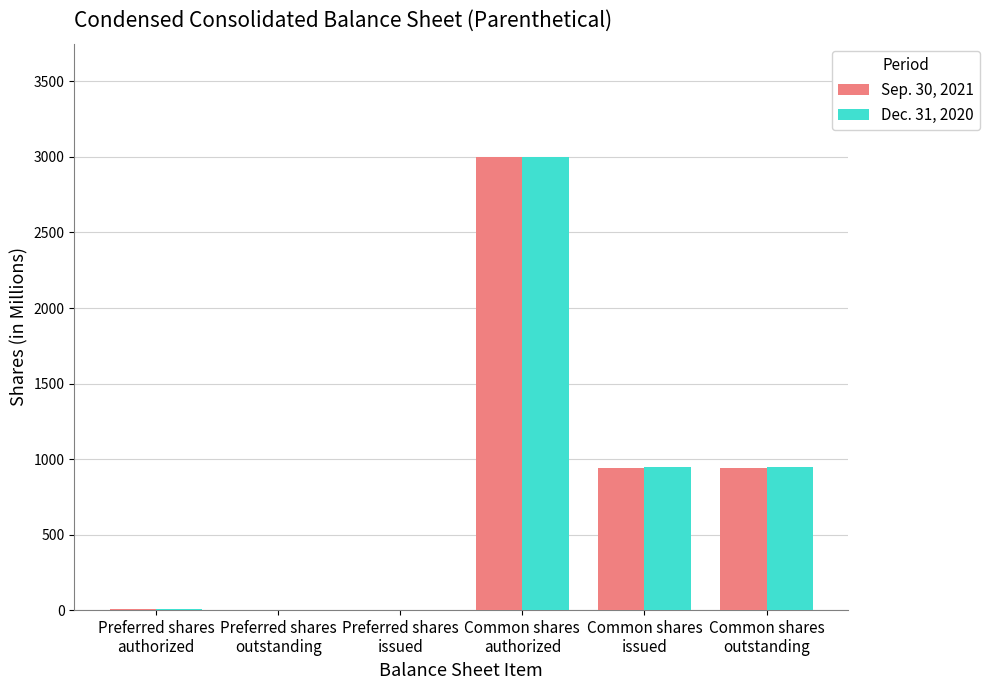

Are the bars horizontal?

No